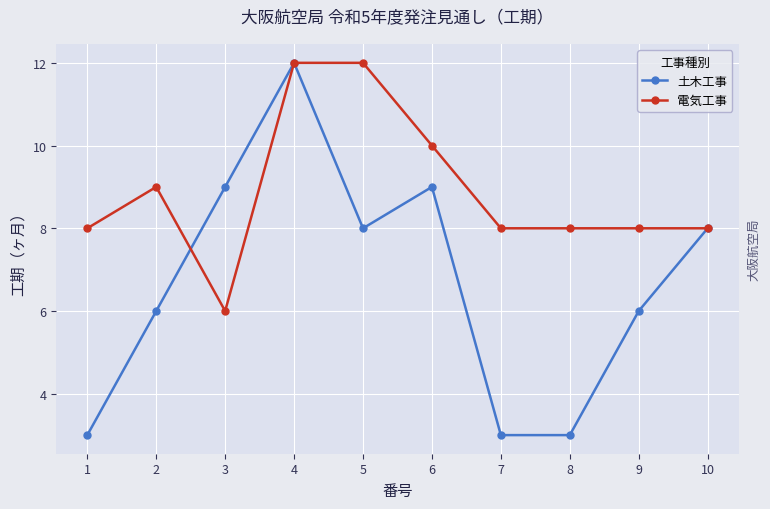

Where do 土木工事 and 電気工事 first cross each other?

2 and 3